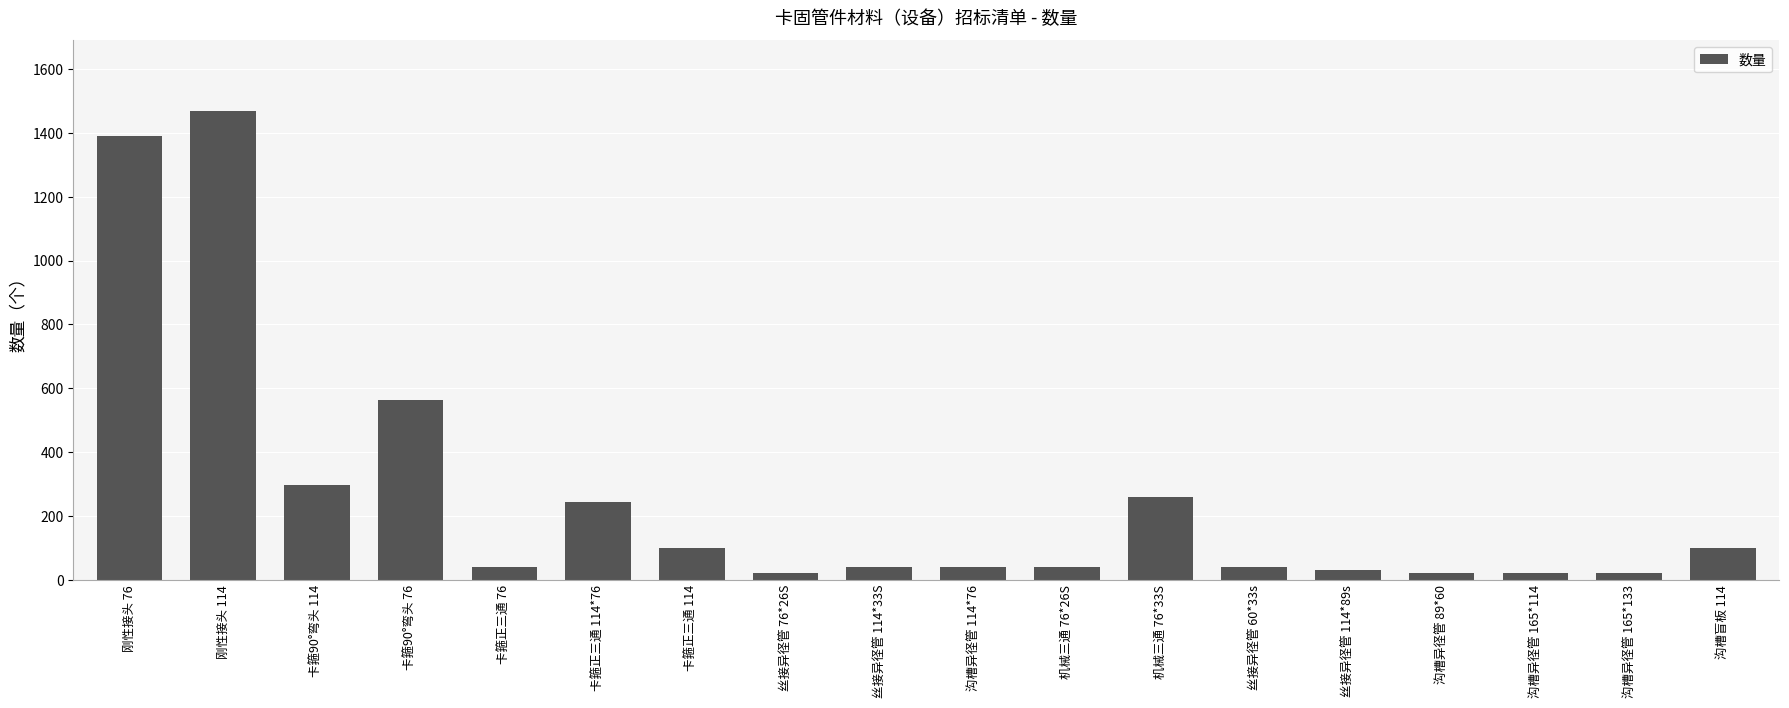

What is the maximum value shown in the chart?

1470